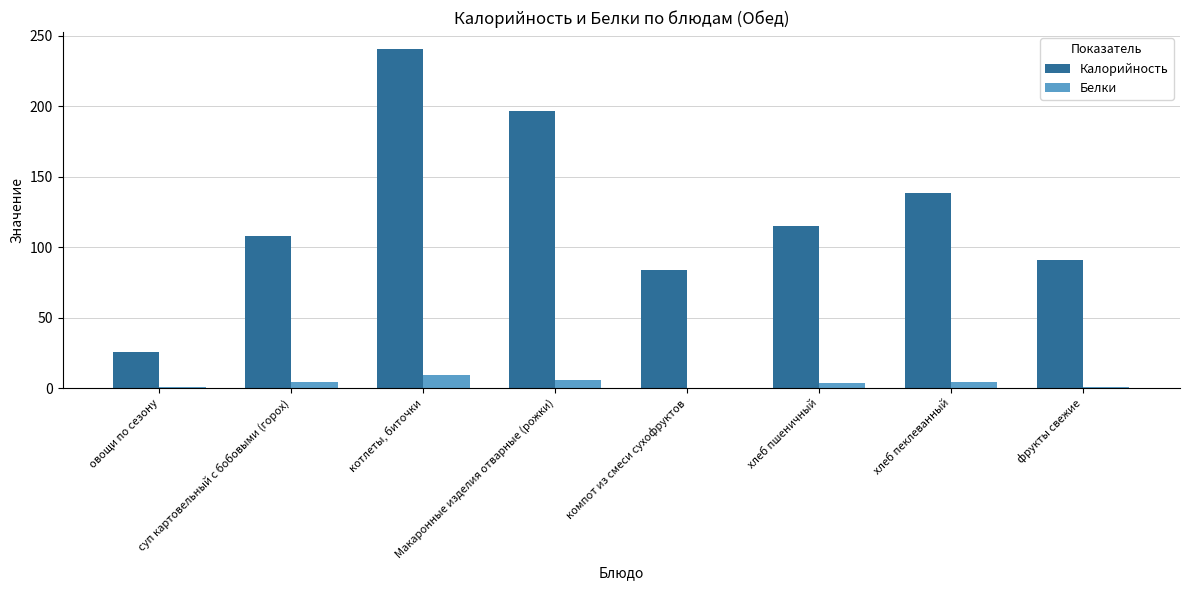

What is the maximum value for Белки?

9.7